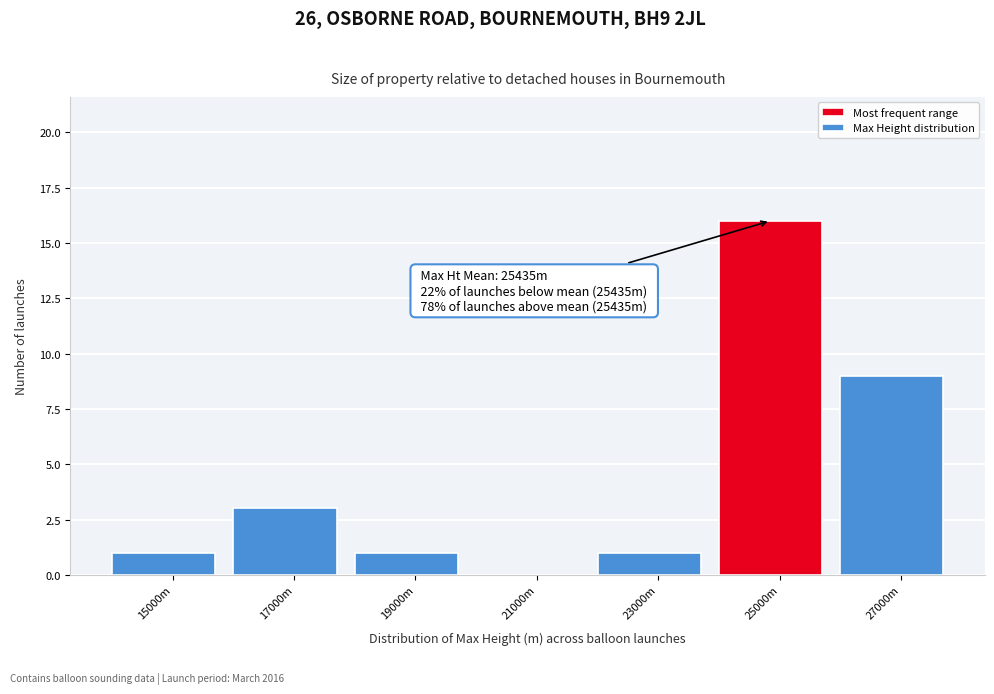

Reading left to right, list all the values displayed in this chart.

15000m=1	17000m=3	19000m=1	21000m=0	23000m=1	25000m=16	27000m=9